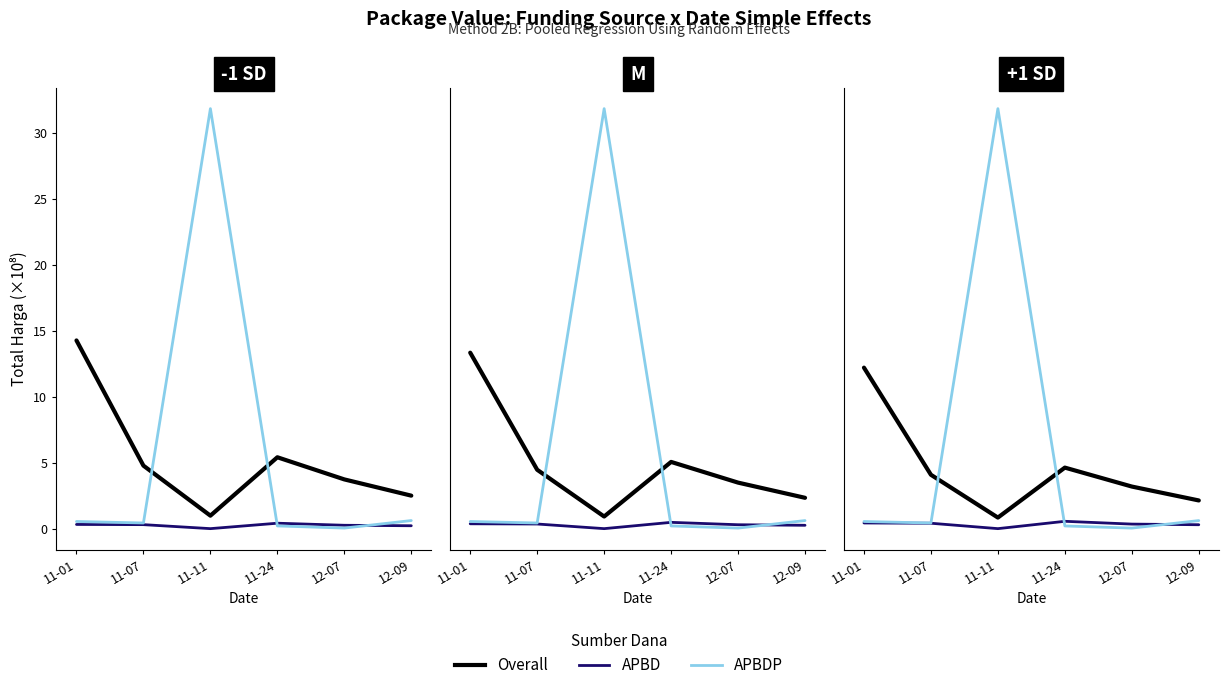

Where is the first local minimum for APBD?

11-11